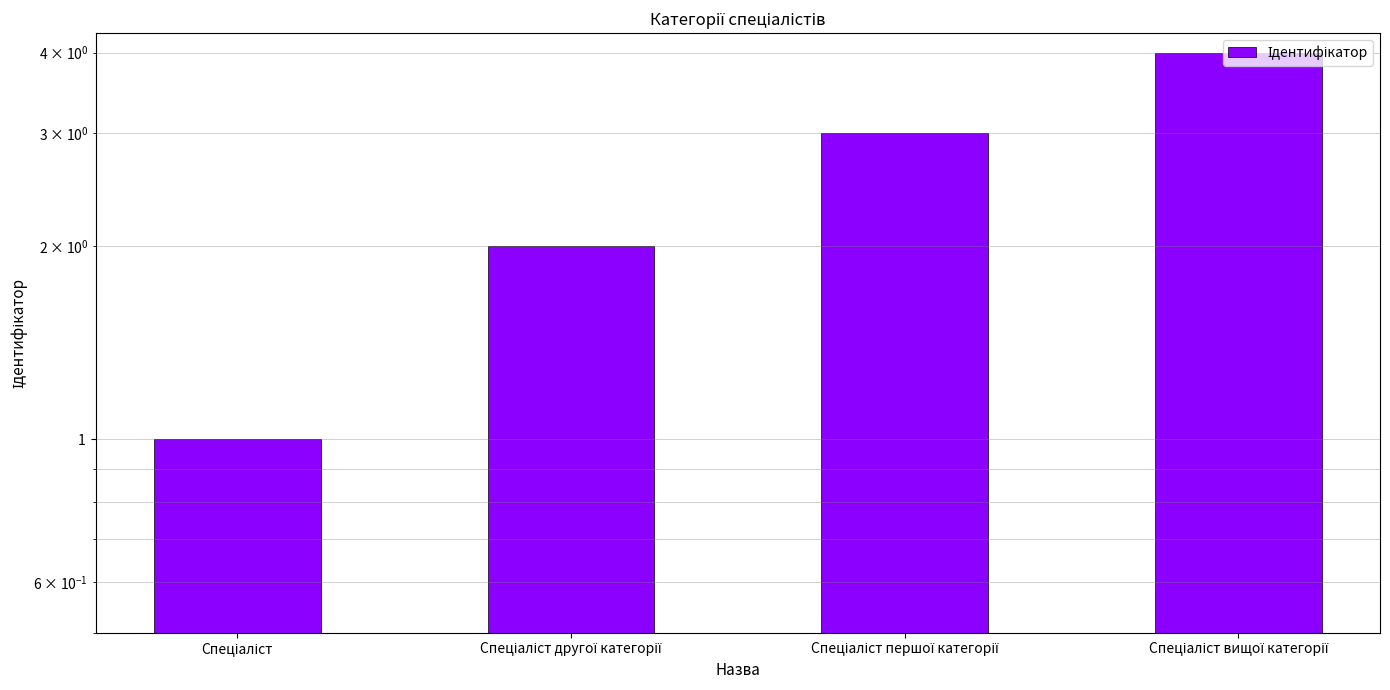

Rank the categories by value from highest to lowest.

Спеціаліст вищої категорії, Спеціаліст першої категорії, Спеціаліст другої категорії, Спеціаліст